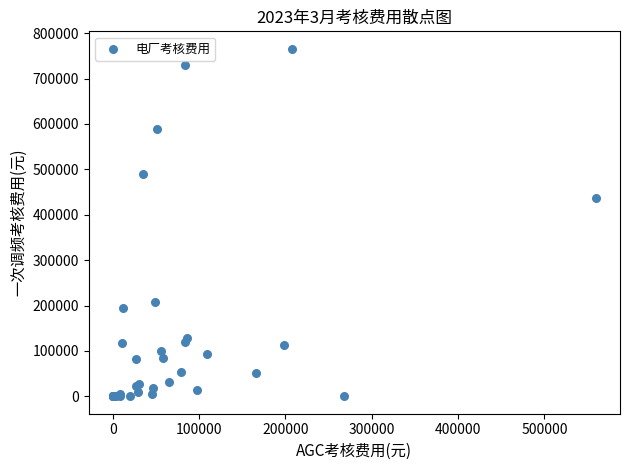

What Y value in the scatter plot is closest to 382906?

436127.8